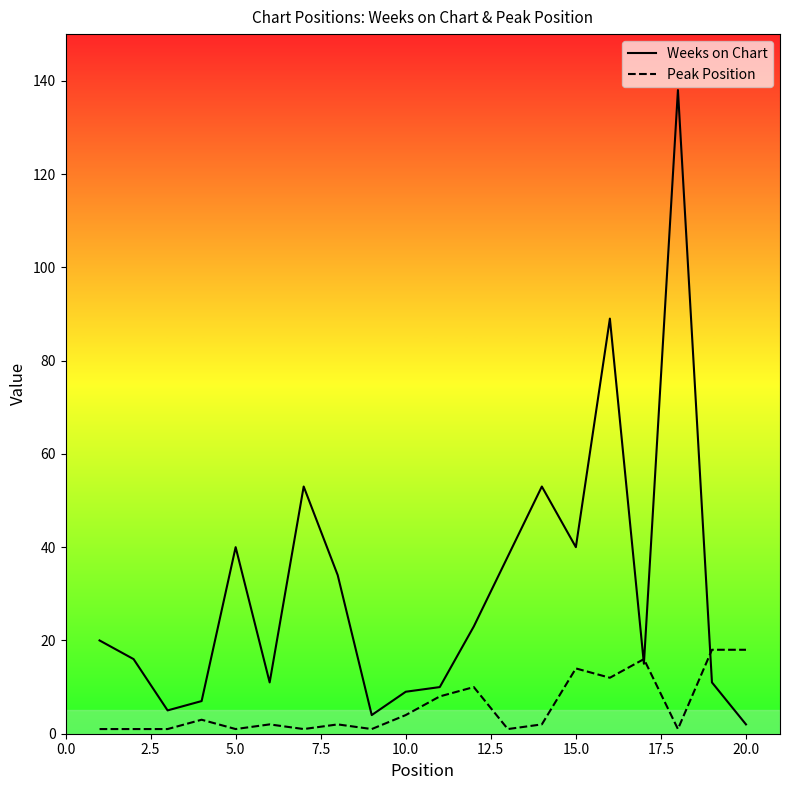

Rank the series by their average value, from lowest to highest.

Peak Position, Weeks on Chart